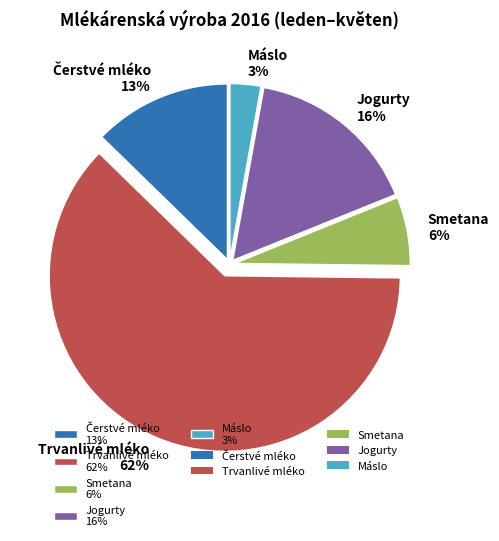

Is it true that Máslo 3% is 17% of the pie?

False